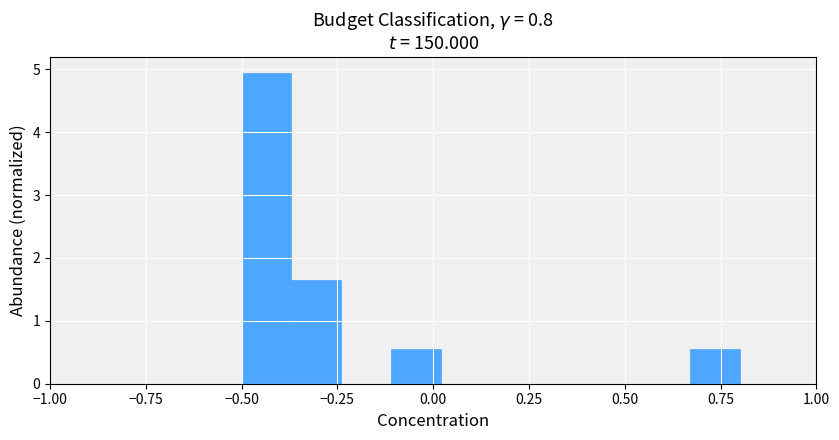

Around what value on the x-axis is the tallest bar? Give the approximate position of its centre, as read against the axis.

-0.45